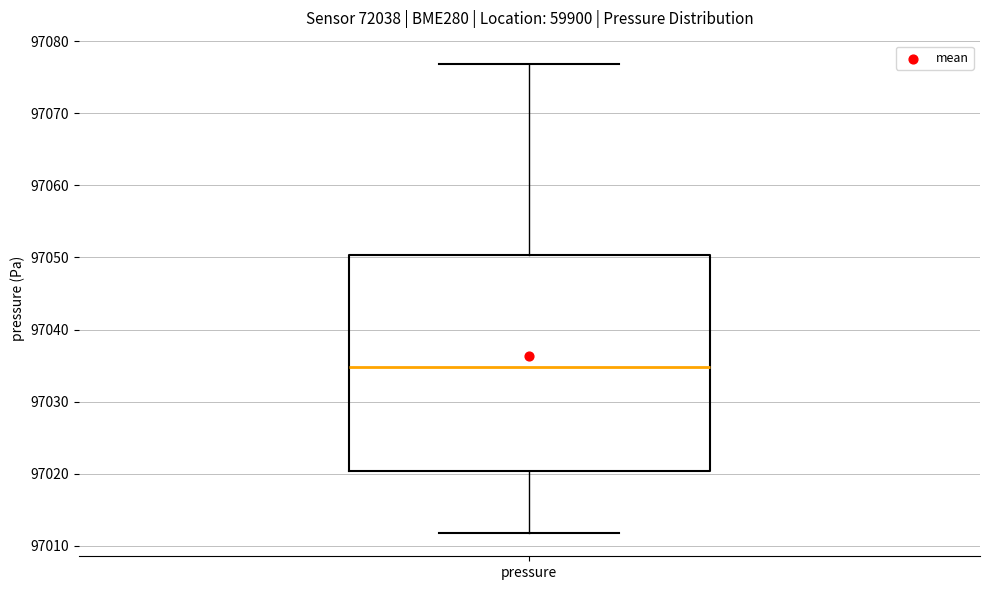

Where does the median line of the box for pressure sit on the y-axis? The values are not printed on the chart, so give them approximately, as read against the axis.

97035